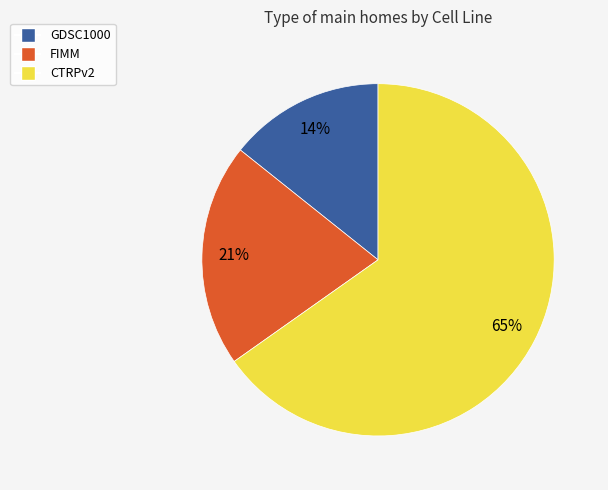

To the nearest percent, what is the average slice percentage?

33%